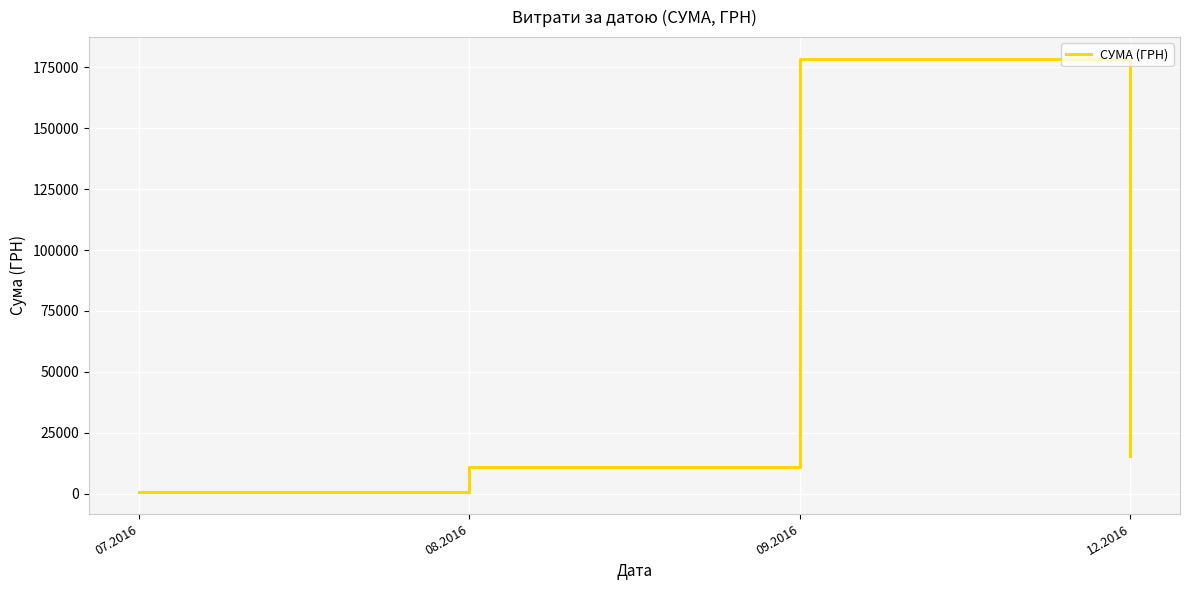

Read the value at 07.2016.

648.4